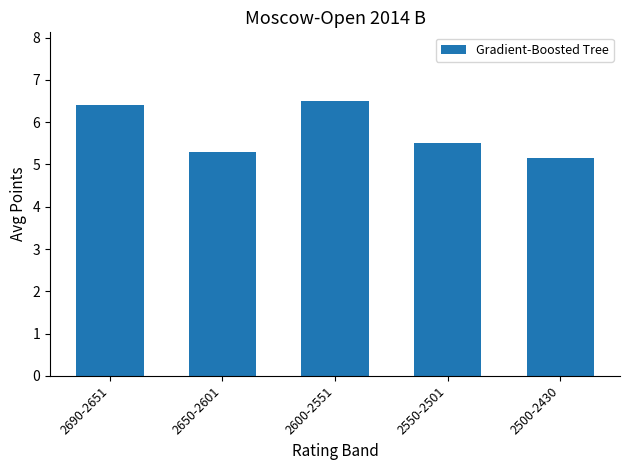

List the labels in order of value, smallest first.

2500-2430, 2650-2601, 2550-2501, 2690-2651, 2600-2551